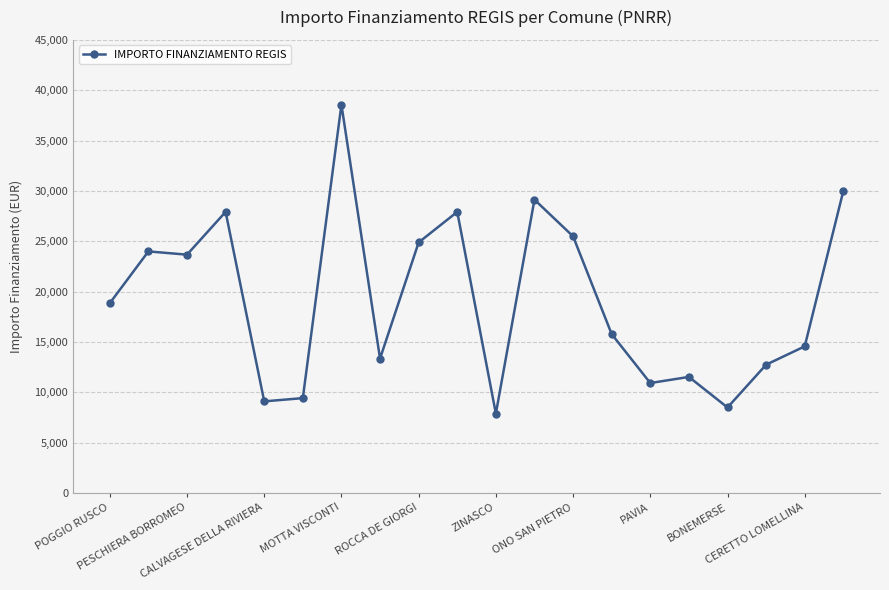

What is the minimum value shown in the chart?

7891